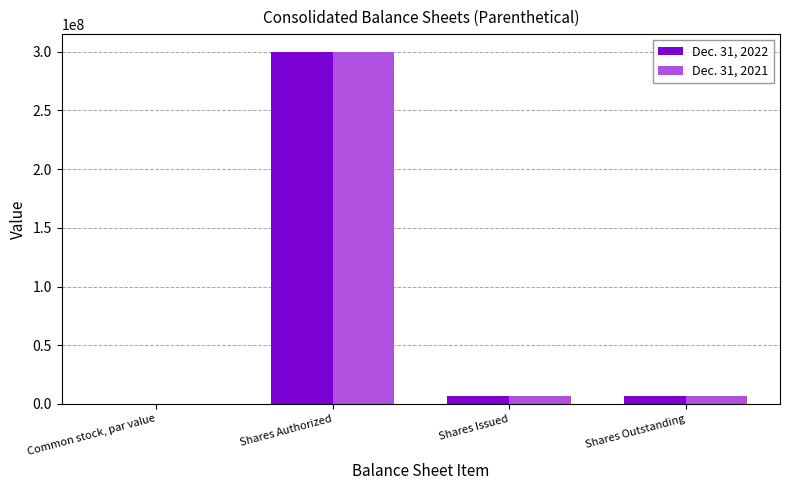

The Dec. 31, 2021 series shows 7121737.0 at Shares Issued. True or false?

True